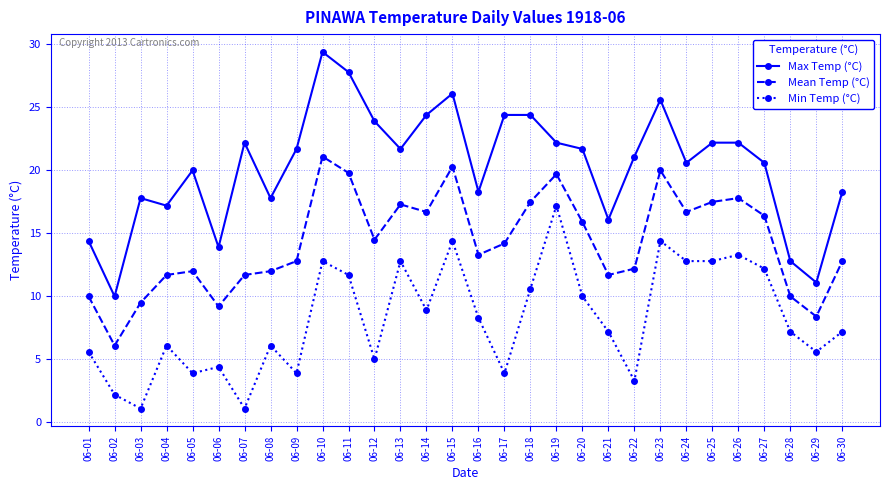

Where is the first local minimum for Min Temp (°C)?

06-03